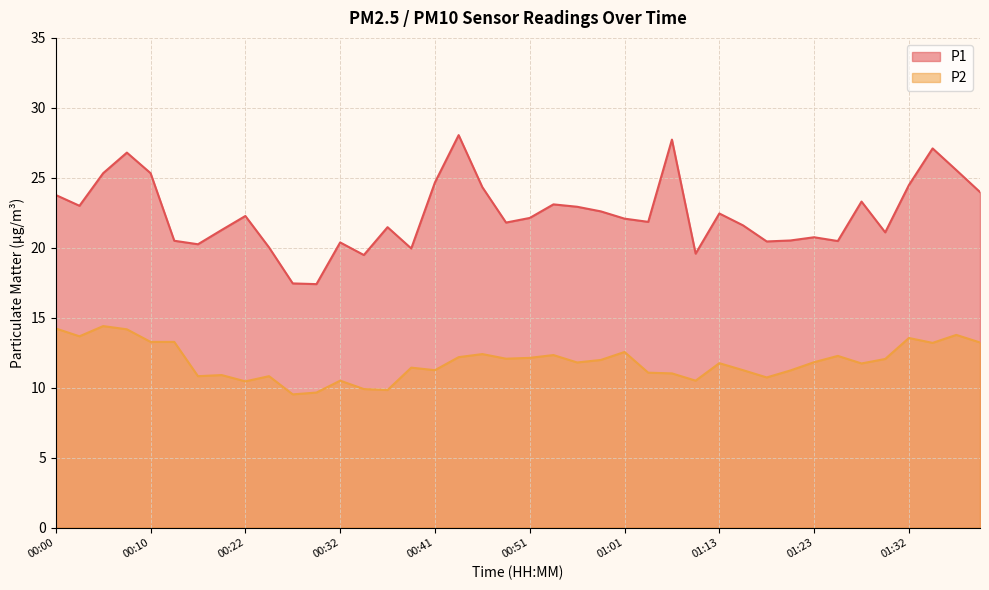

What are all the series names shown in the legend?

P1, P2